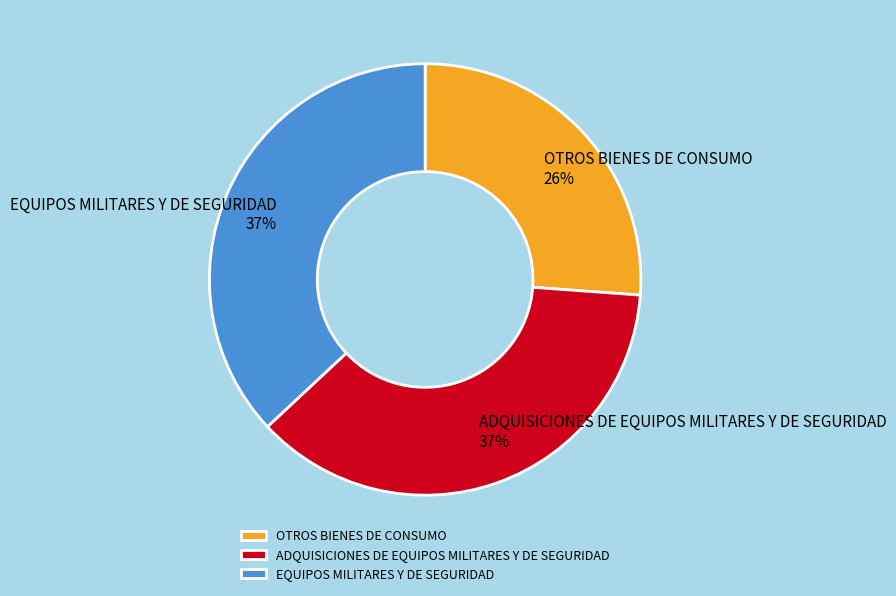

Is the sum of ADQUISICIONES DE EQUIPOS MILITARES Y DE SEGURIDAD and EQUIPOS MILITARES Y DE SEGURIDAD greater than half?

Yes